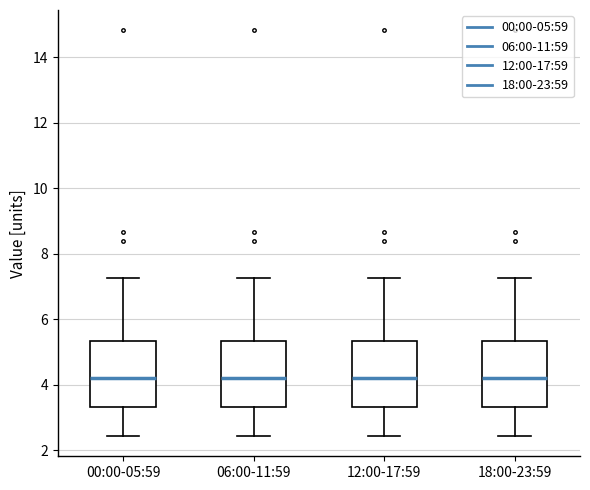

Reading left to right, transcribe this box plot: for each box, give where its median line is, the range the box spans, and where its two whiskers end, as read against the y-axis. The values are not printed on the chart, so give them approximately, as read against the axis.

00:00-05:59: median 4.2, box 3.4 to 5.4, whiskers 2.4 to 7.2
06:00-11:59: median 4.2, box 3.4 to 5.4, whiskers 2.4 to 7.2
12:00-17:59: median 4.2, box 3.4 to 5.4, whiskers 2.4 to 7.2
18:00-23:59: median 4.2, box 3.4 to 5.4, whiskers 2.4 to 7.2